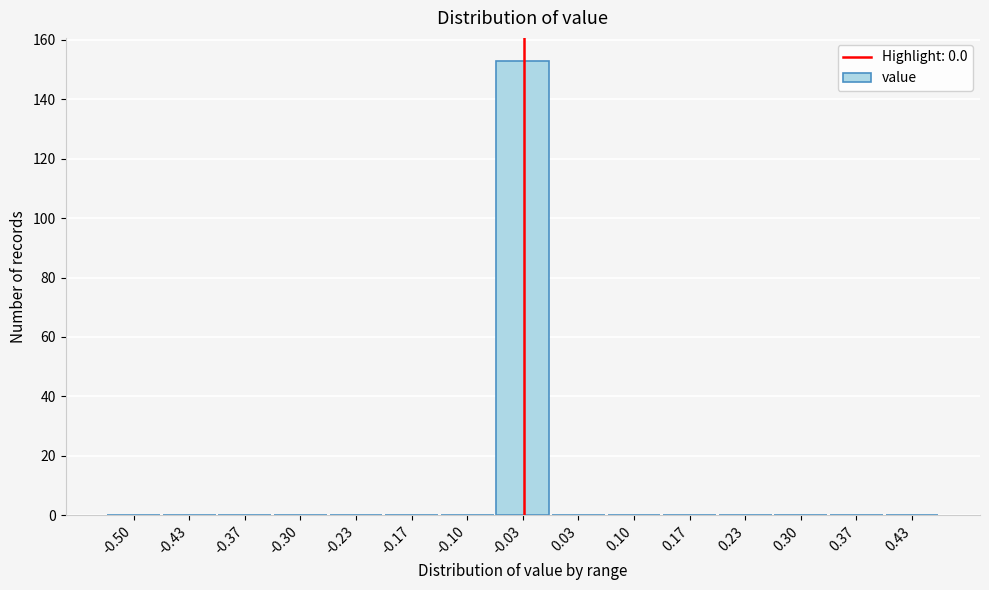

Reading left to right, what are all the values shown in this chart?

-0.50=0	-0.43=0	-0.37=0	-0.30=0	-0.23=0	-0.17=0	-0.10=0	-0.03=153	0.03=0	0.10=0	0.17=0	0.23=0	0.30=0	0.37=0	0.43=0